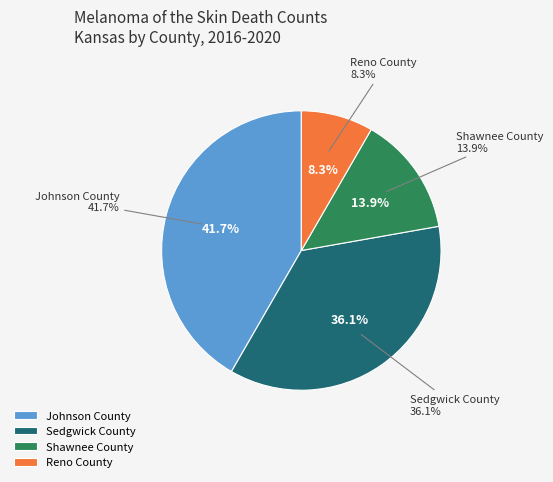

Rank the categories by value from lowest to highest.

Reno County, Shawnee County, Sedgwick County, Johnson County